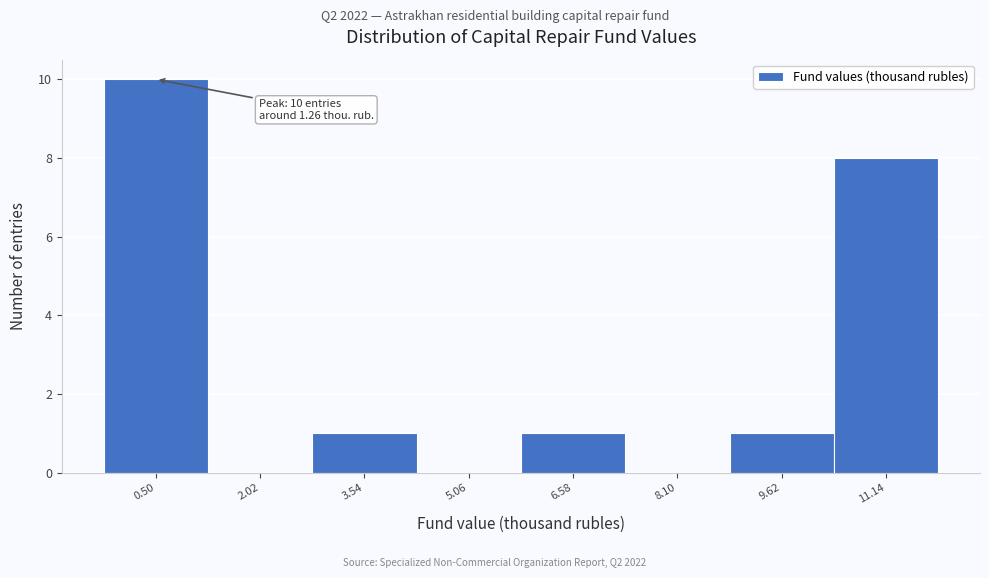

Reading right to left, extract all data points from this chart.

11.14=8	9.62=1	8.10=0	6.58=1	5.06=0	3.54=1	2.02=0	0.50=10